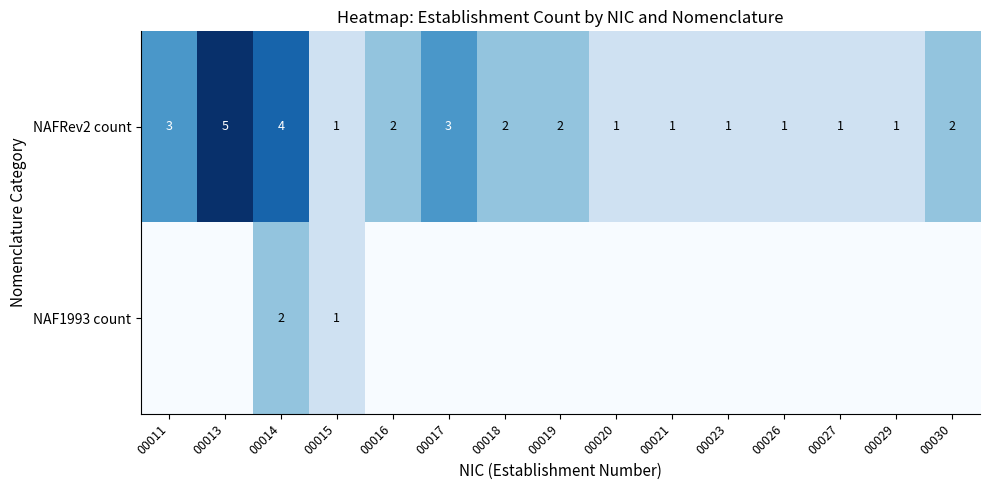

At which label does NAFRev2 count first exceed 2?

00011